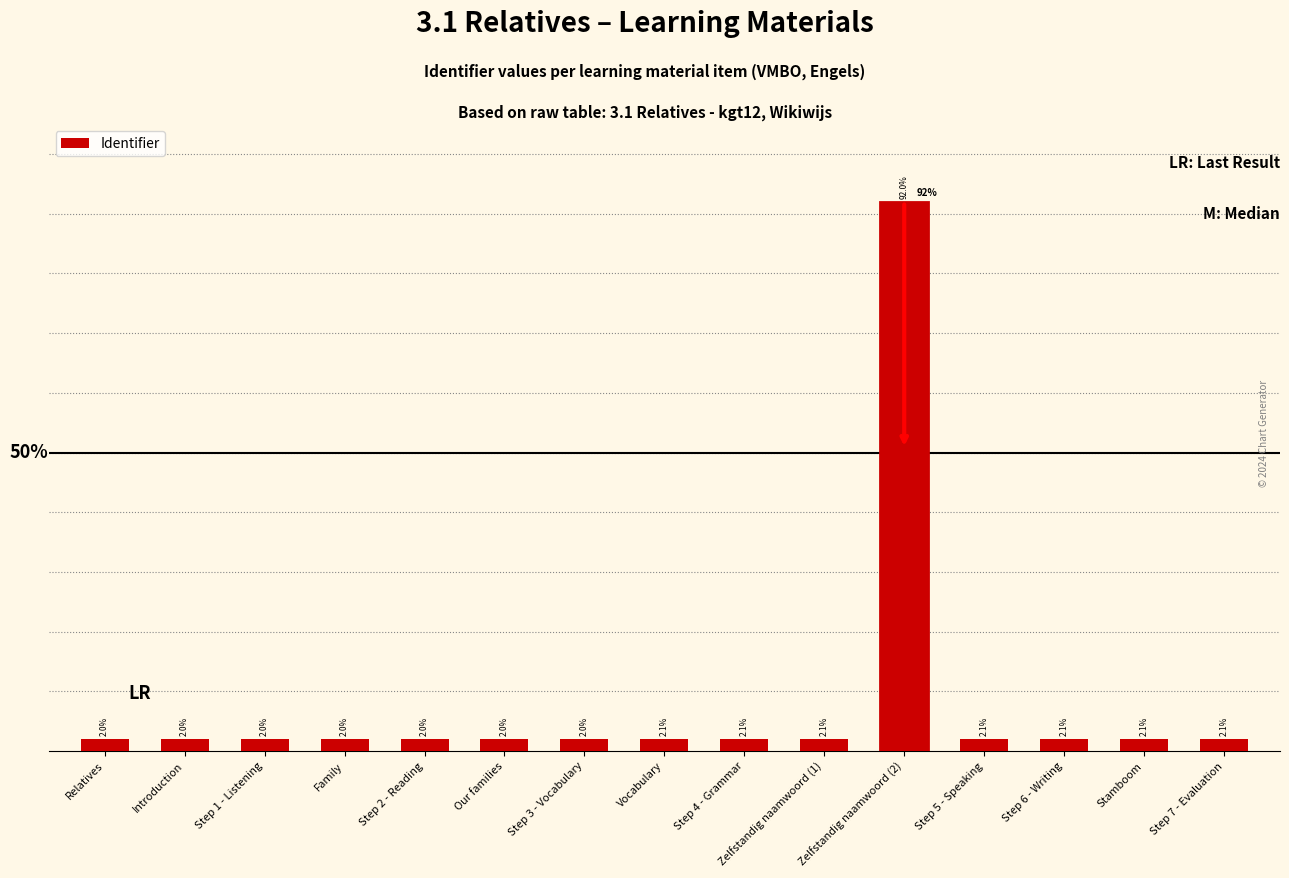

At which category does the chart reach its peak across all series?

Zelfstandig naamwoord (2)